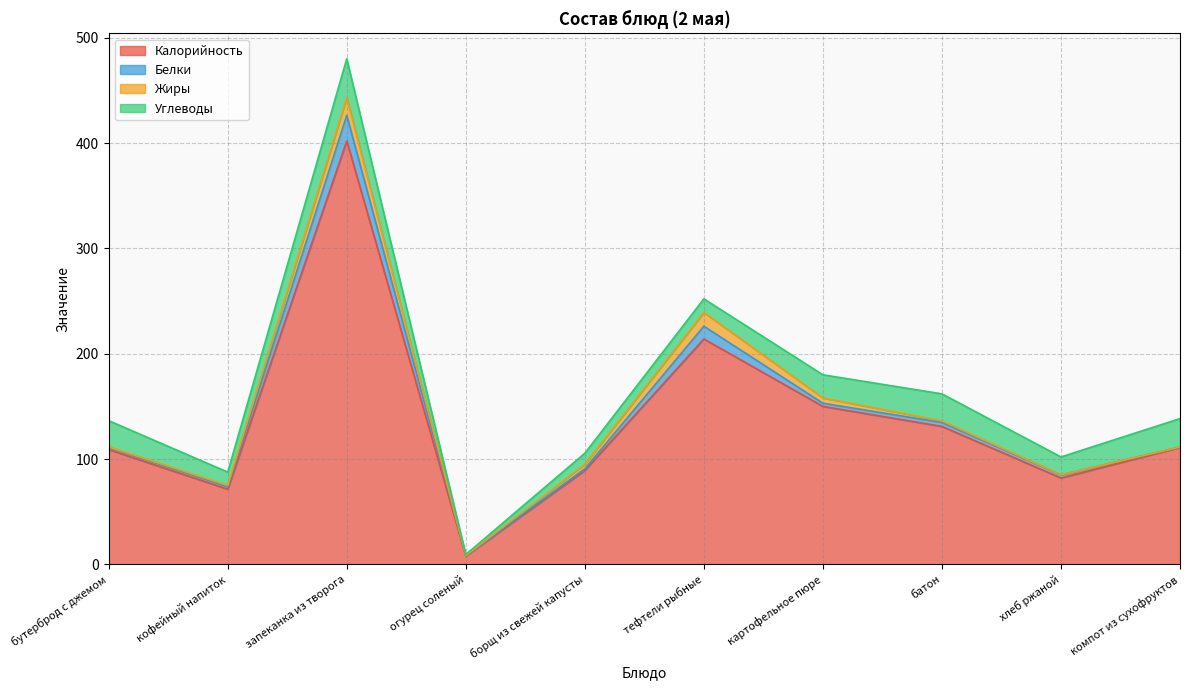

Which series changed the most between запеканка из творога and компот из сухофруктов?

Калорийность